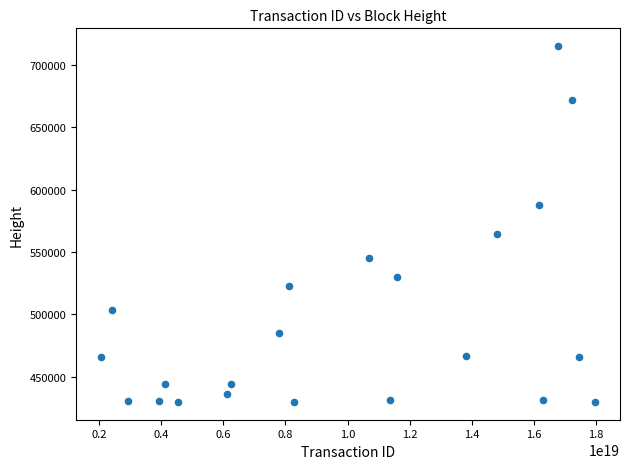

What Y value in the scatter plot is closest to 572398?

564361